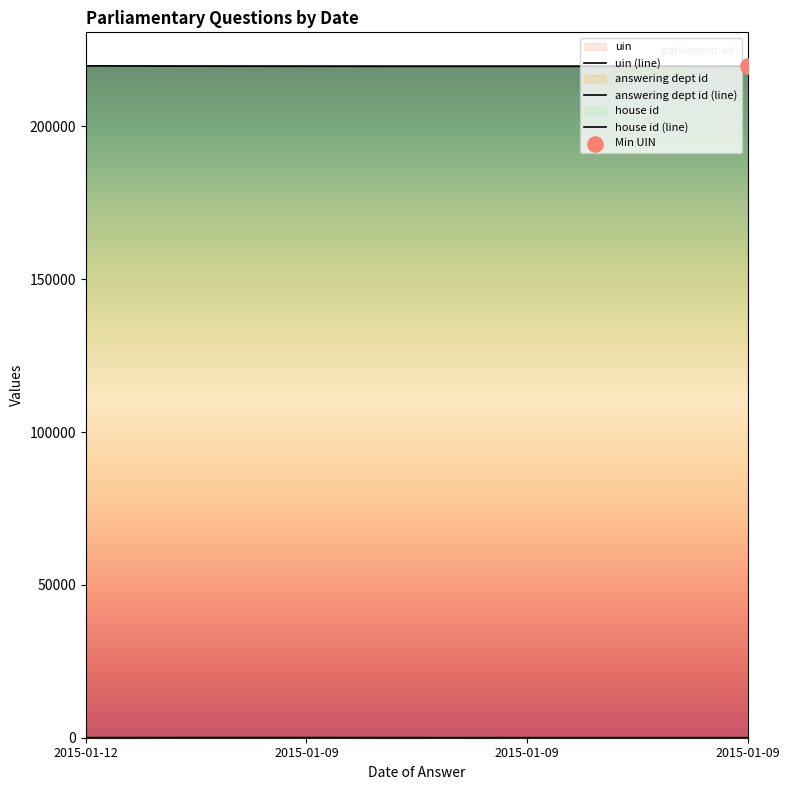

Which series contains the lowest Y value?

house id